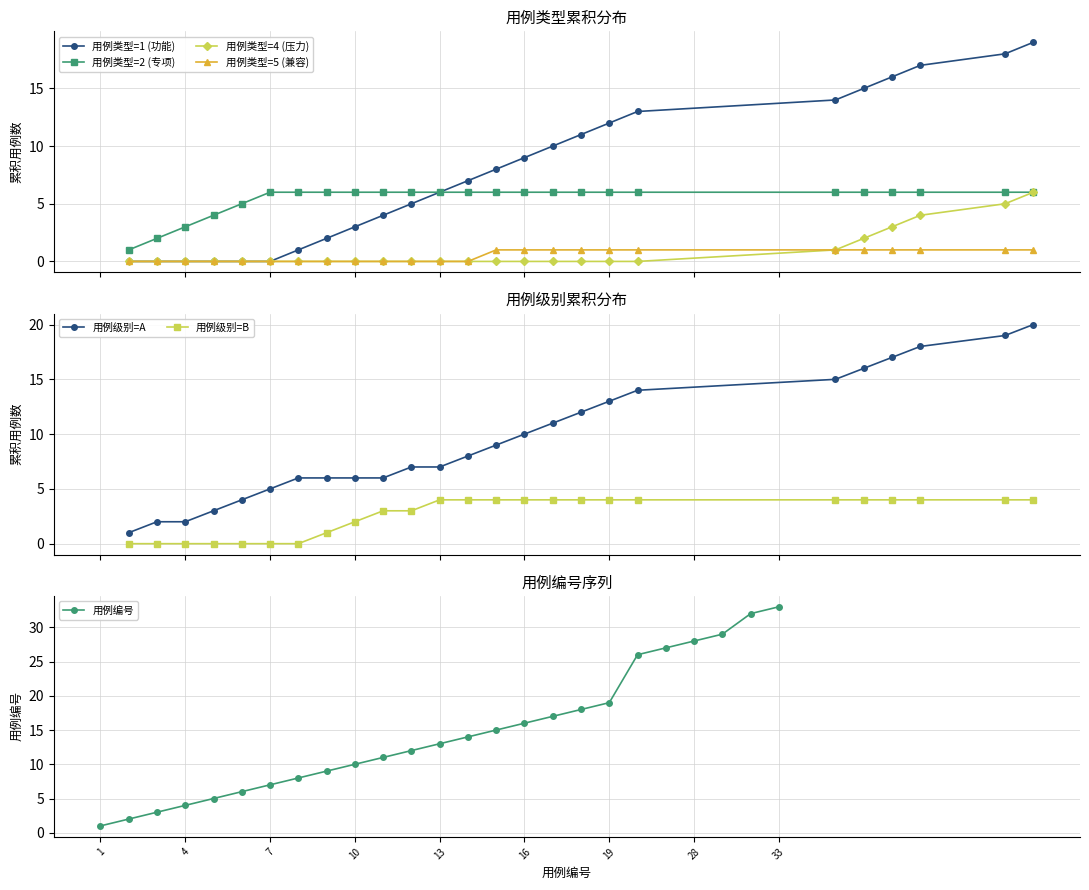

True or false: 用例级别=A and 用例级别=B intersect in this chart.

False